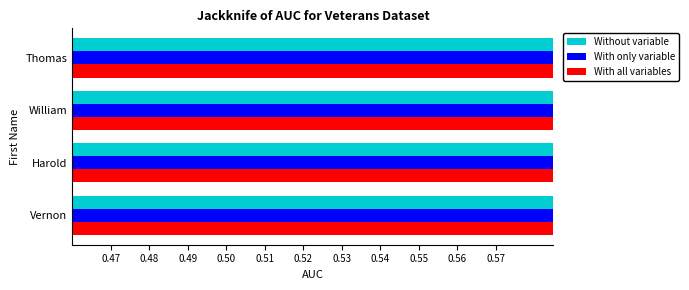

The With only variable series shows 0.5 at Thomas. True or false?

True